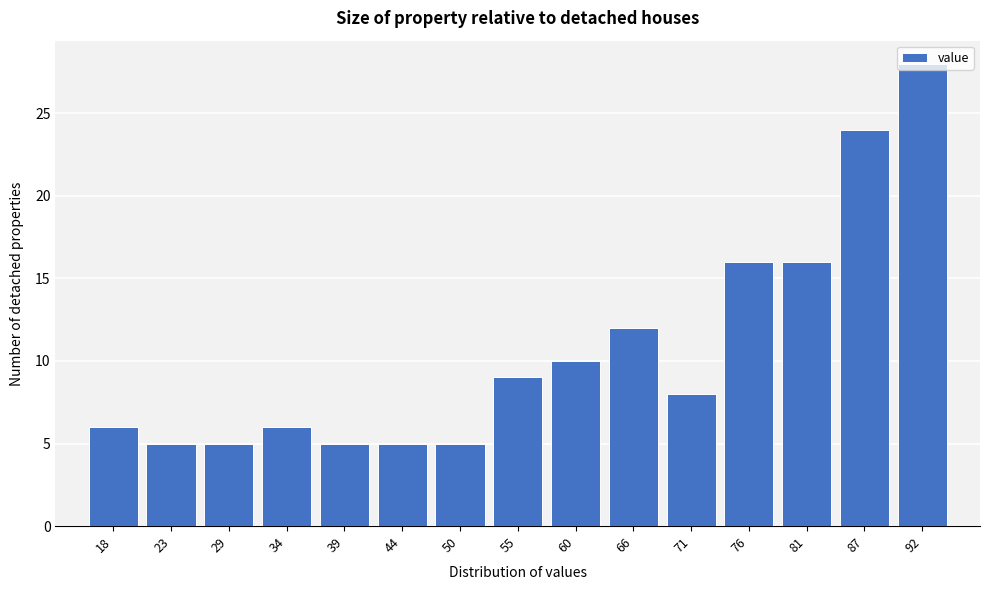

What is the value of the 7th bar from the left?

5